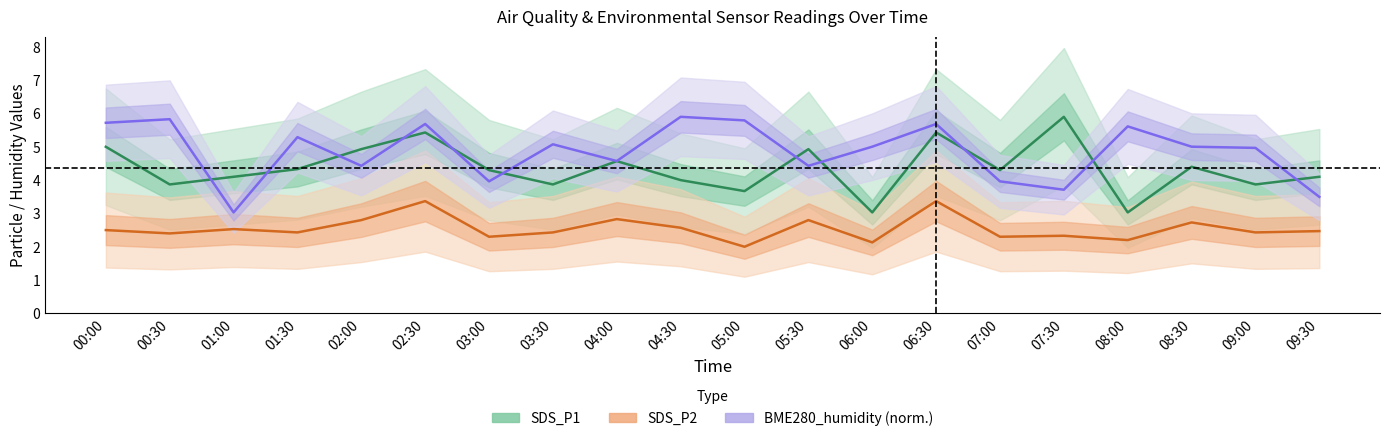

Rank the series by their maximum value, from highest to lowest.

SDS_P1, BME280_humidity, SDS_P2